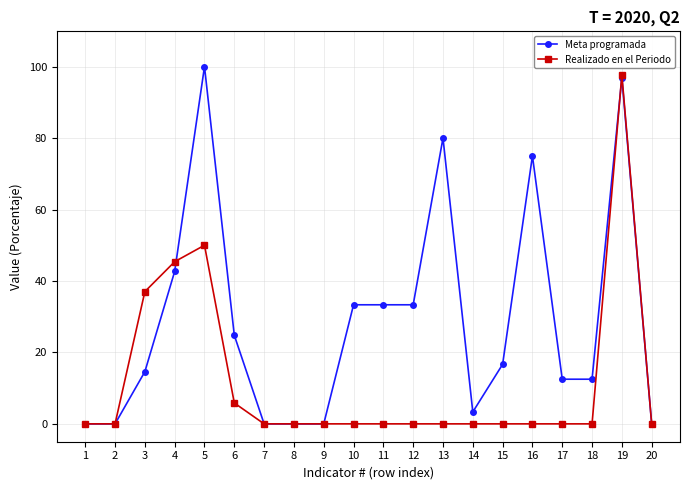

Rank the series at 6 from highest to lowest value.

Meta programada, Realizado en el Periodo